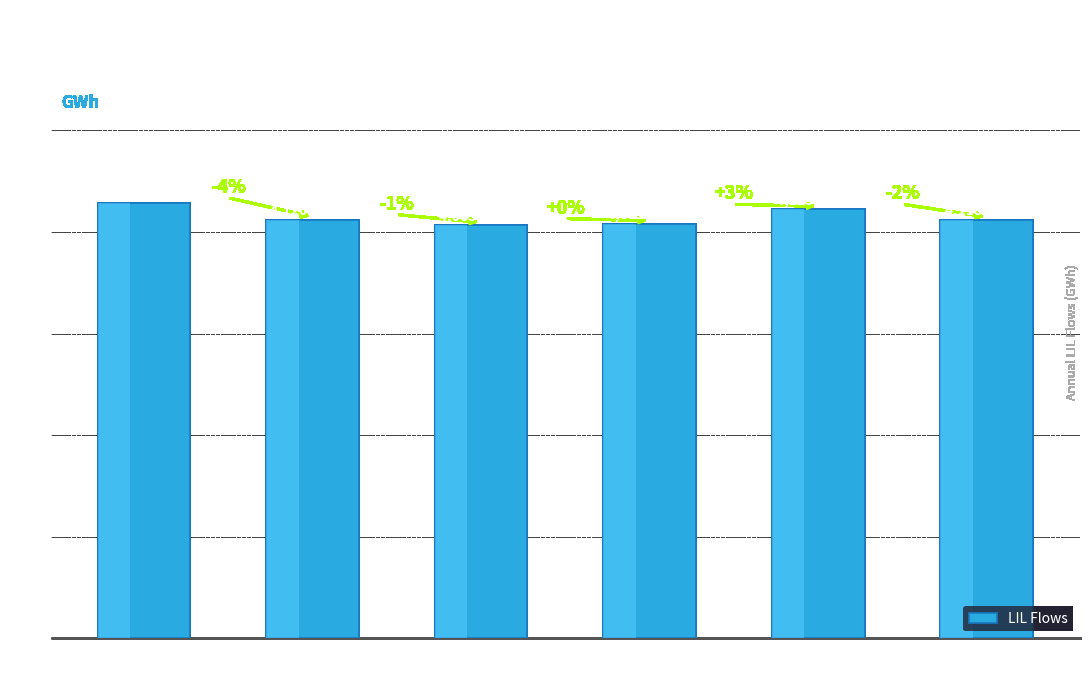

Is it true that the value at 2025 is 6645.4?

False